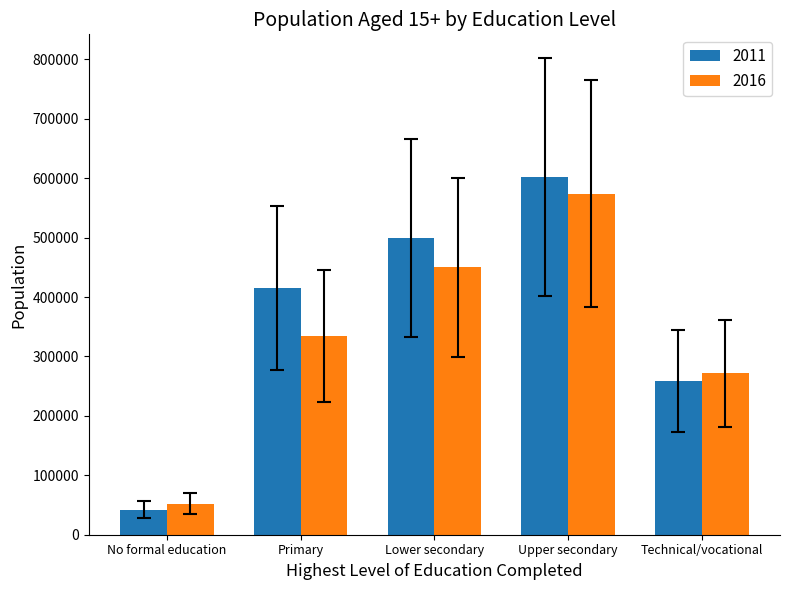

How many data points in 2011 are less than 414509?

2